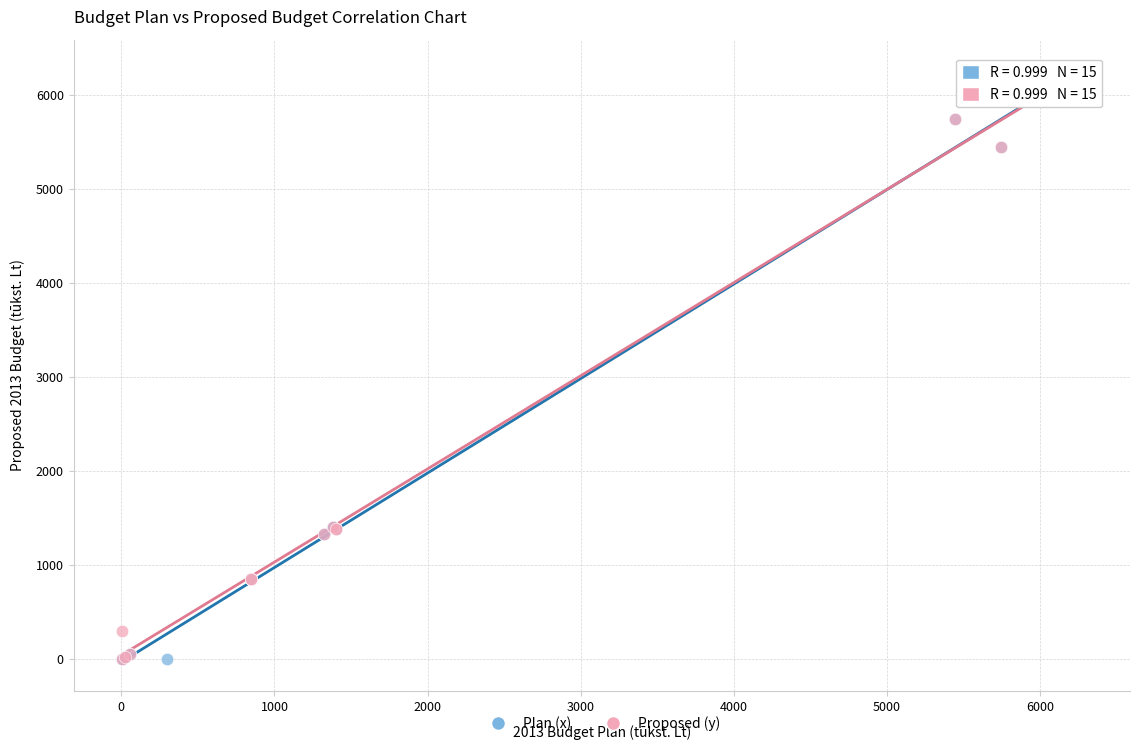

What are all the series names shown in the legend?

Plan (x), Proposed (y)